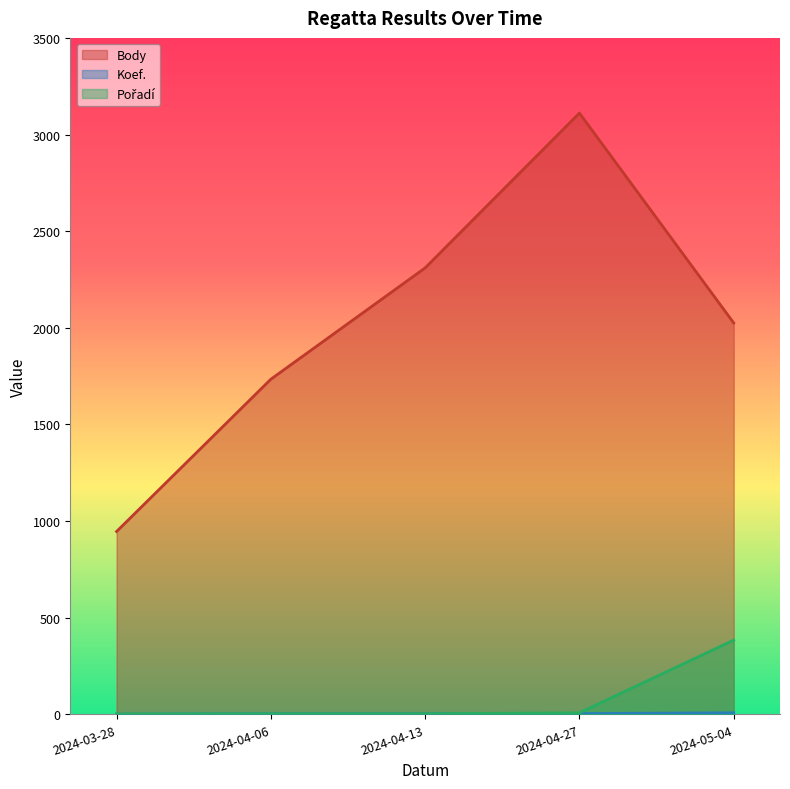

True or false: Koef. and Pořadí intersect in this chart.

False